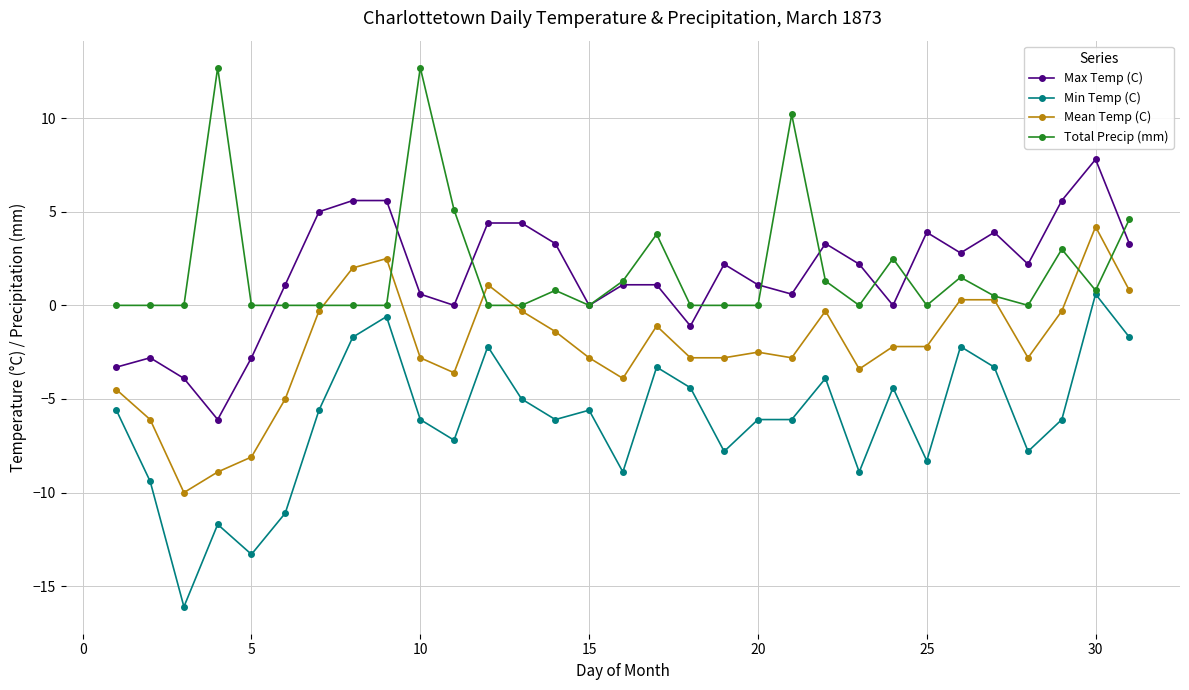

True or false: Max Temp (C) has more than 1 interior local peaks.

True